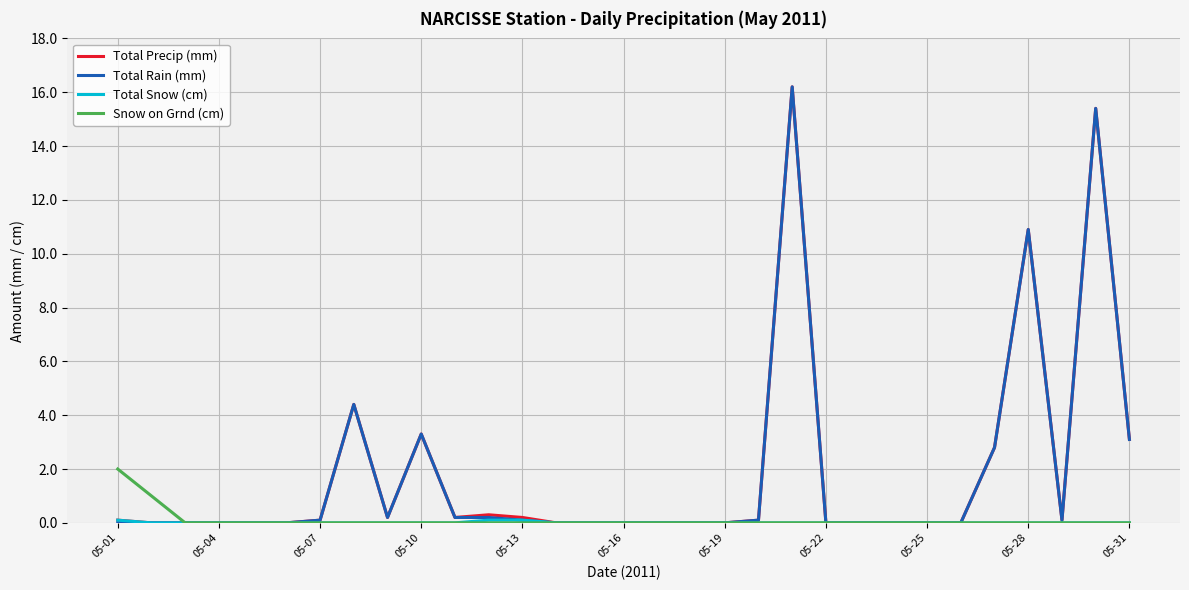

What is the greatest value displayed?

16.2